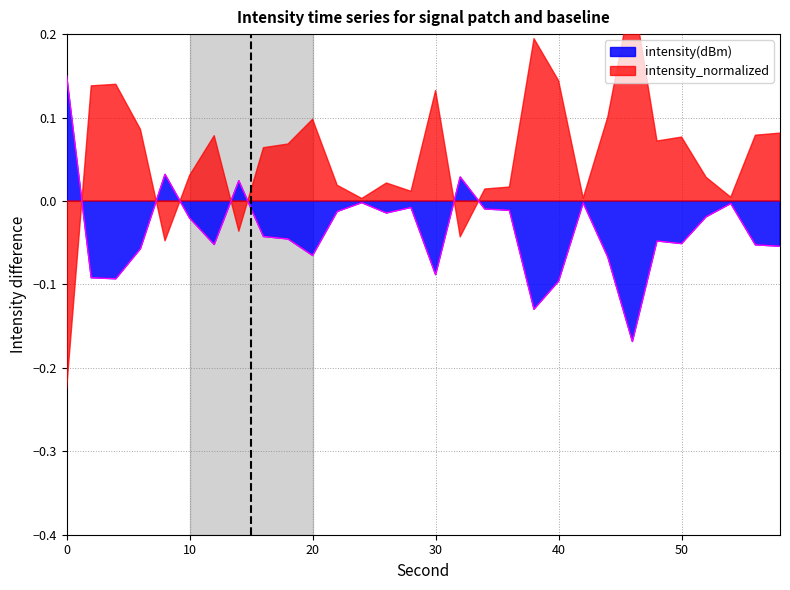

Reading left to right, list all the values displayed in this chart.

0.1	-0.1	-0.1	-0.1	0.0	-0.0	-0.1	0.0	-0.0	-0.0	-0.1	-0.0	-0.0	-0.0	-0.0	-0.1	0.0	-0.0	-0.0	-0.1	-0.1	-0.0	-0.1	-0.2	-0.0	-0.1	-0.0	-0.0	-0.1	-0.1